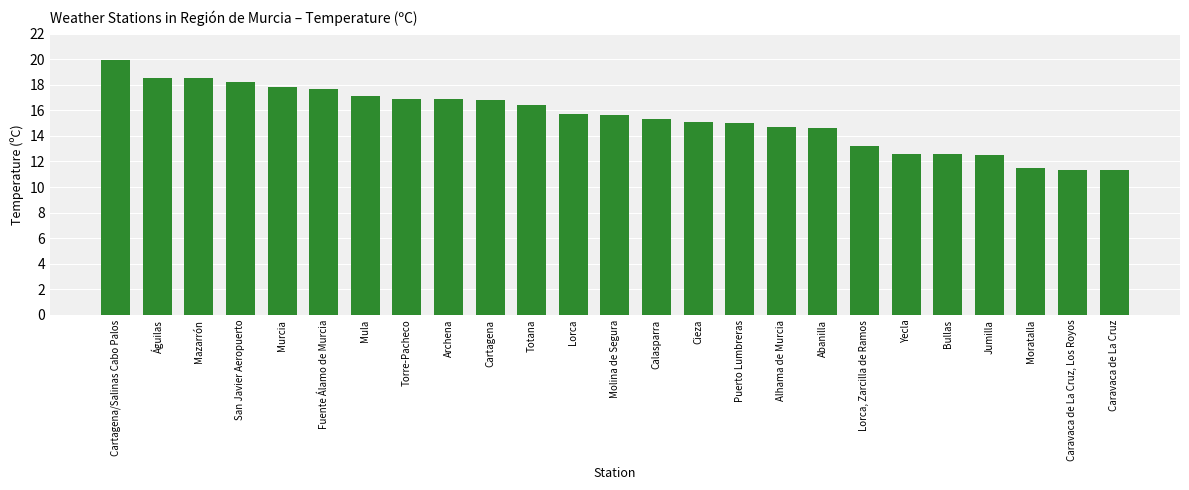

What is the change in value from Águilas to Cartagena?

-1.7